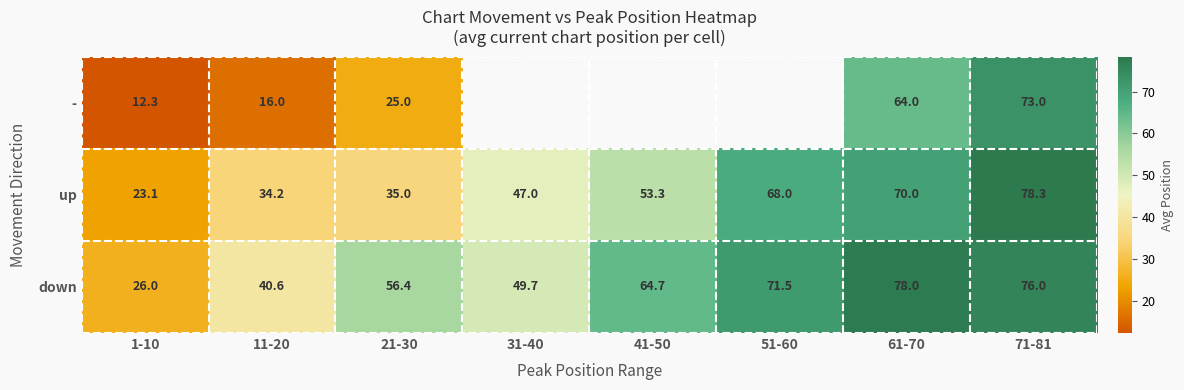

How many data points in down are above 64?

4